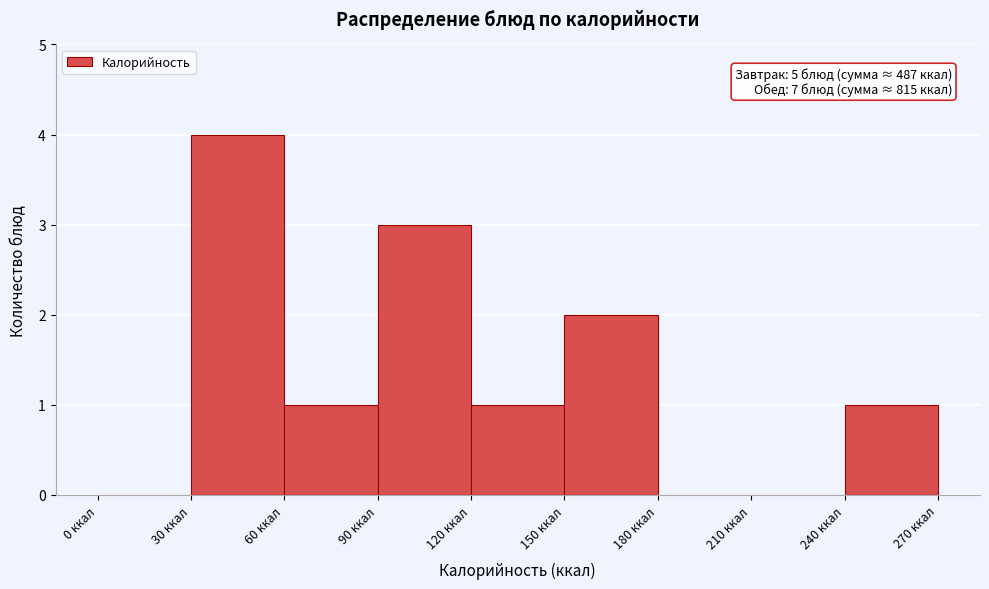

Which range on the x-axis has the tallest bar?

30 to 60